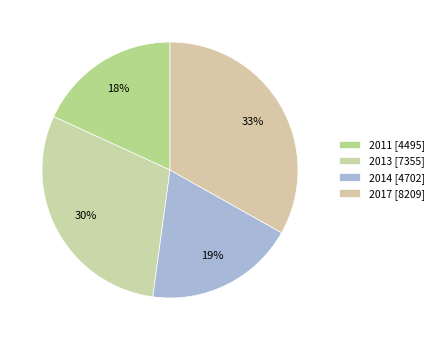

Count the number of slices in the pie.

4